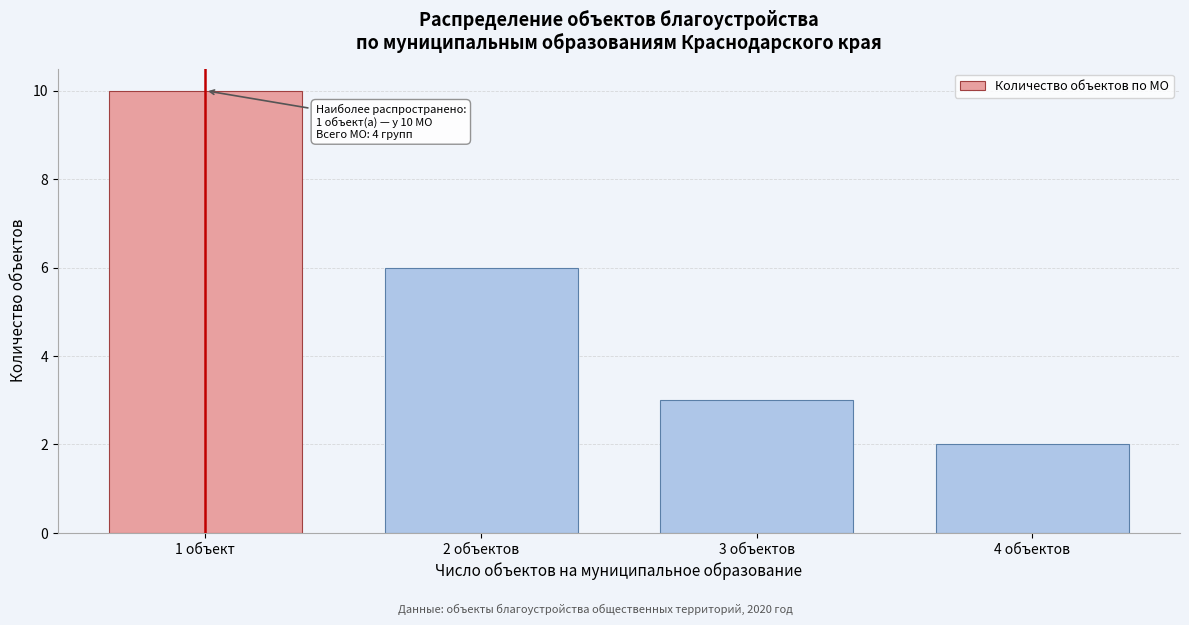

Reading right to left, list all the values displayed in this chart.

2	3	6	10